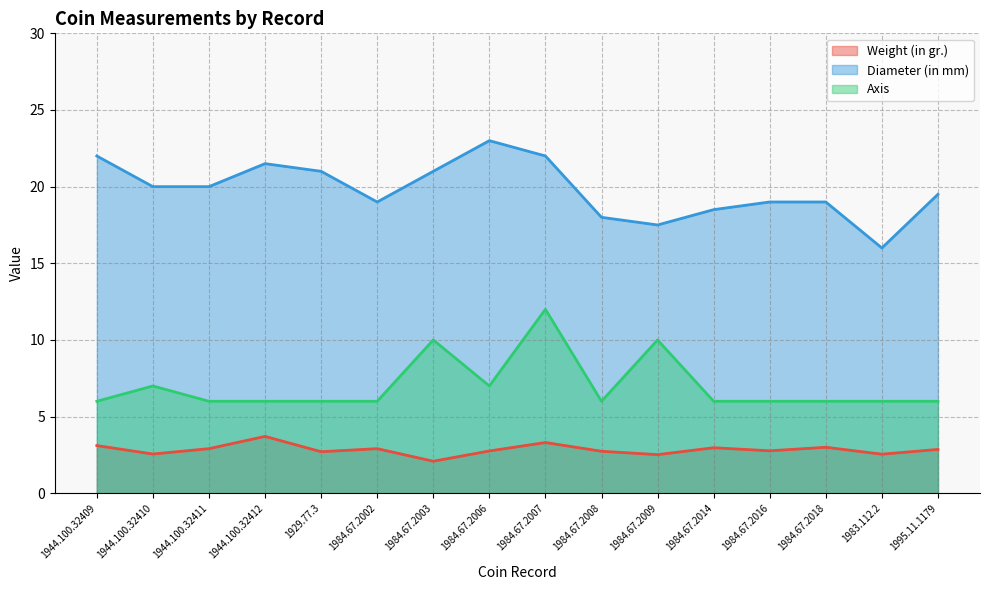

Which has a higher value, 1984.67.2006 or 1984.67.2003?

1984.67.2006